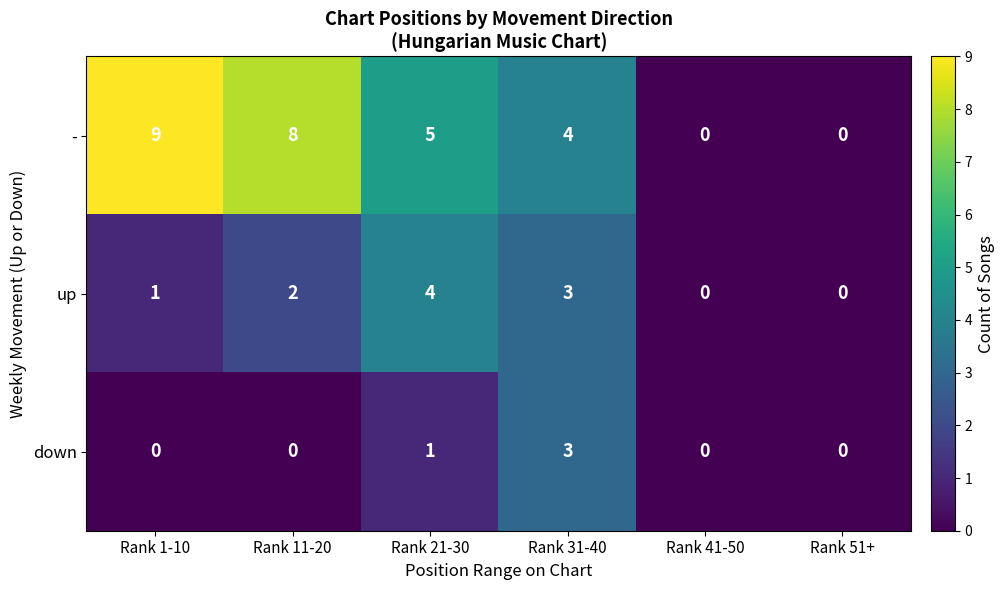

List the series in order of their peak value, highest first.

-, up, down